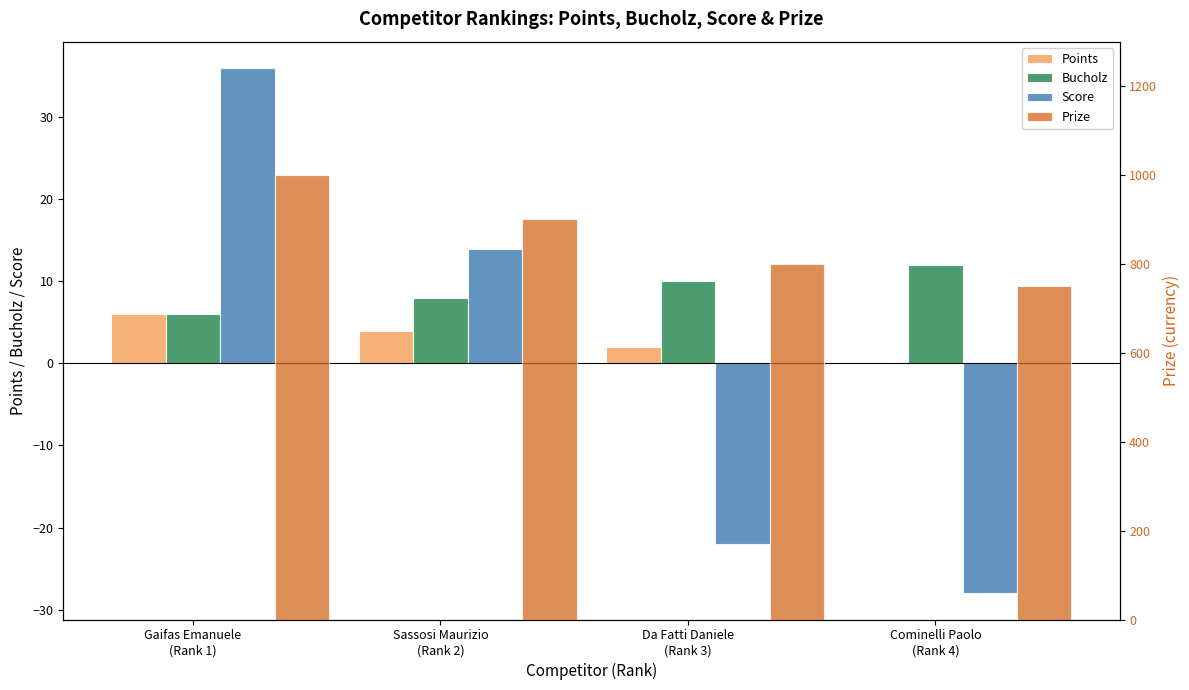

What is the label of the 1st bar from the right?

Cominelli Paolo
(Rank 4)